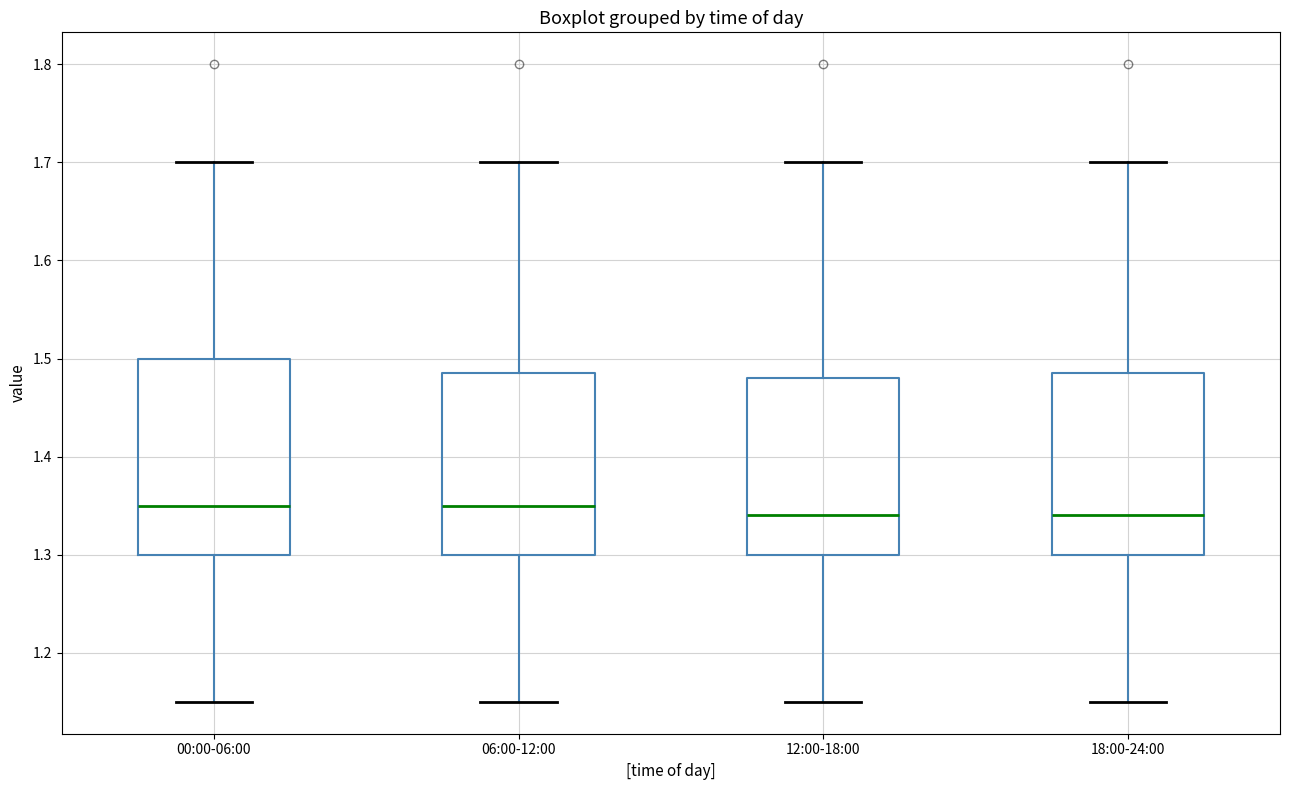

Where is the upper edge of the box for 12:00-18:00 on the y-axis? The values are not printed on the chart, so give them approximately, as read against the axis.

1.48